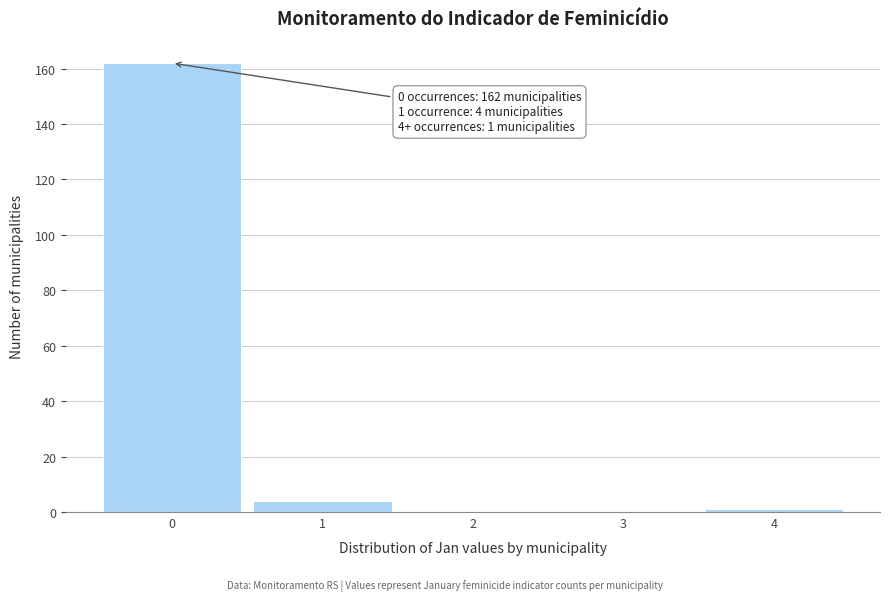

Which range on the x-axis has the tallest bar?

-0.5 to 0.5